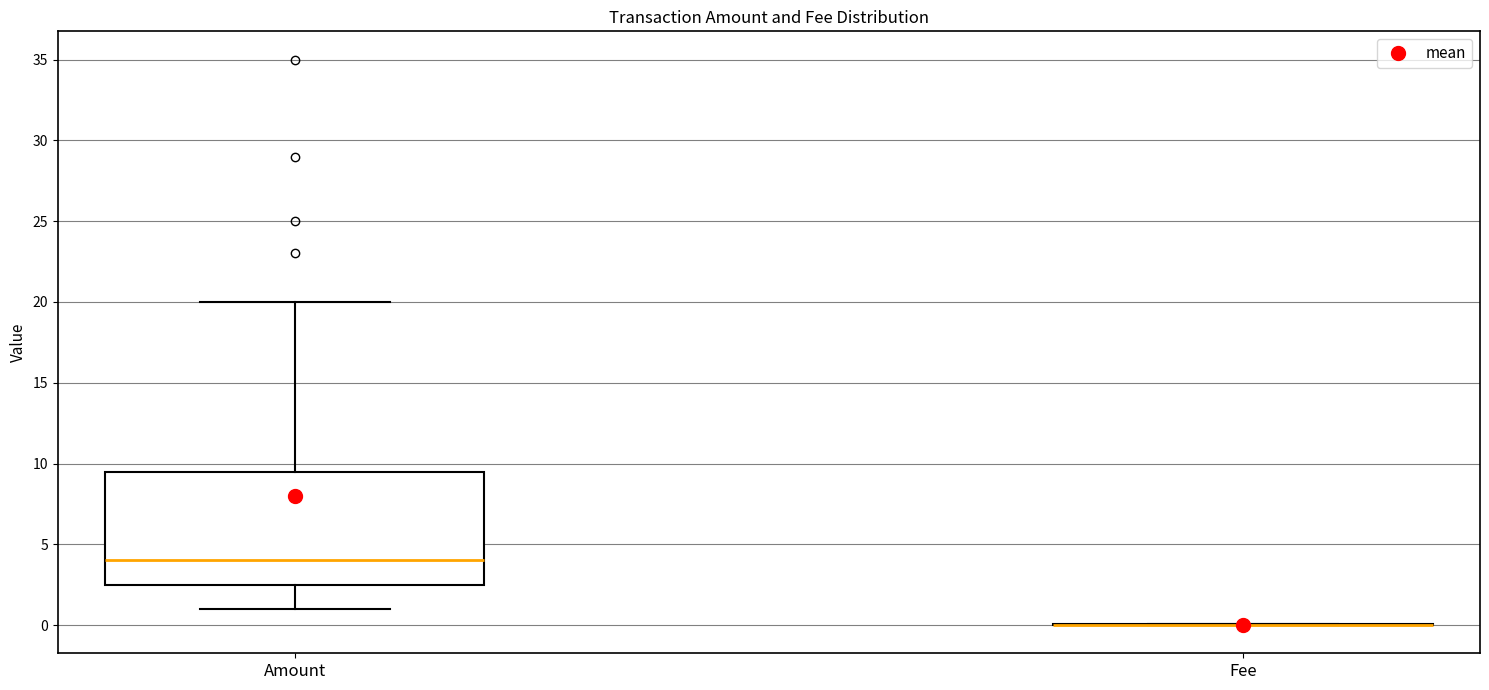

Reading left to right, transcribe this box plot: for each box, give where its median line is, the range the box spans, and where its two whiskers end, as read against the y-axis. The values are not printed on the chart, so give them approximately, as read against the axis.

Amount: median 4.0, box 2.5 to 9.5, whiskers 1.0 to 20.0
Fee: box collapsed to a line at 0.0, whiskers 0.0 to 0.0